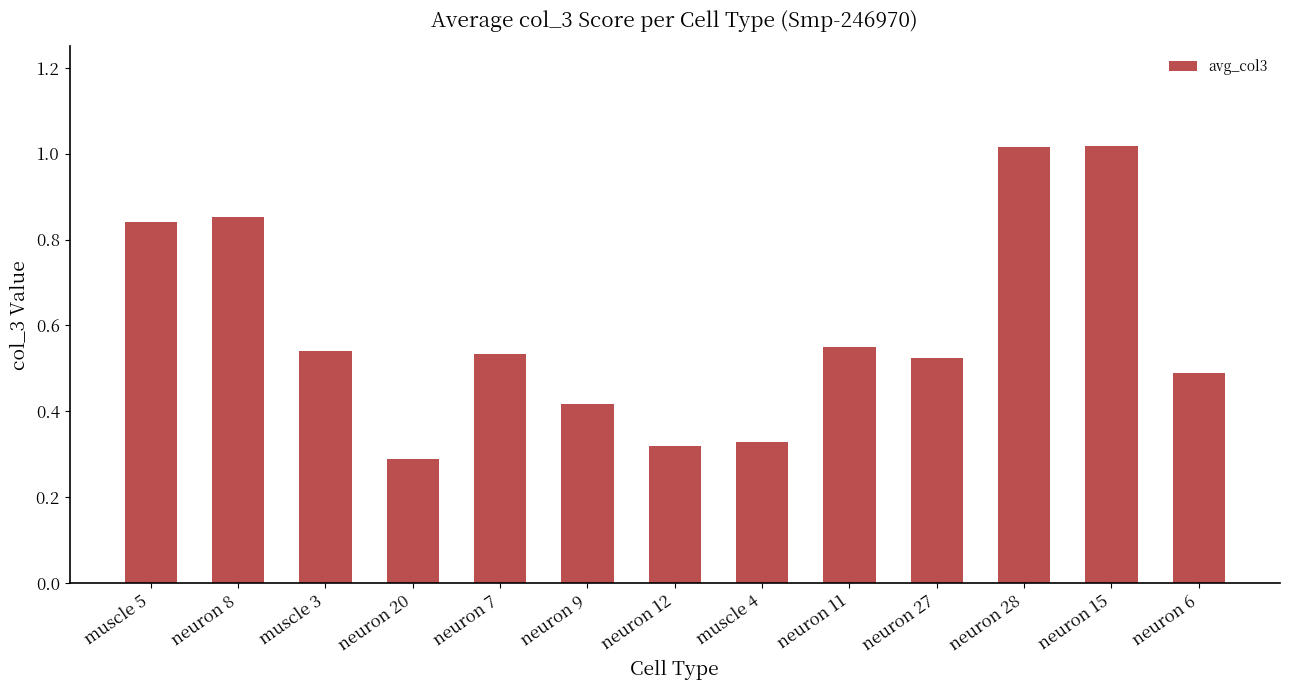

What position from the right is neuron 9?

8